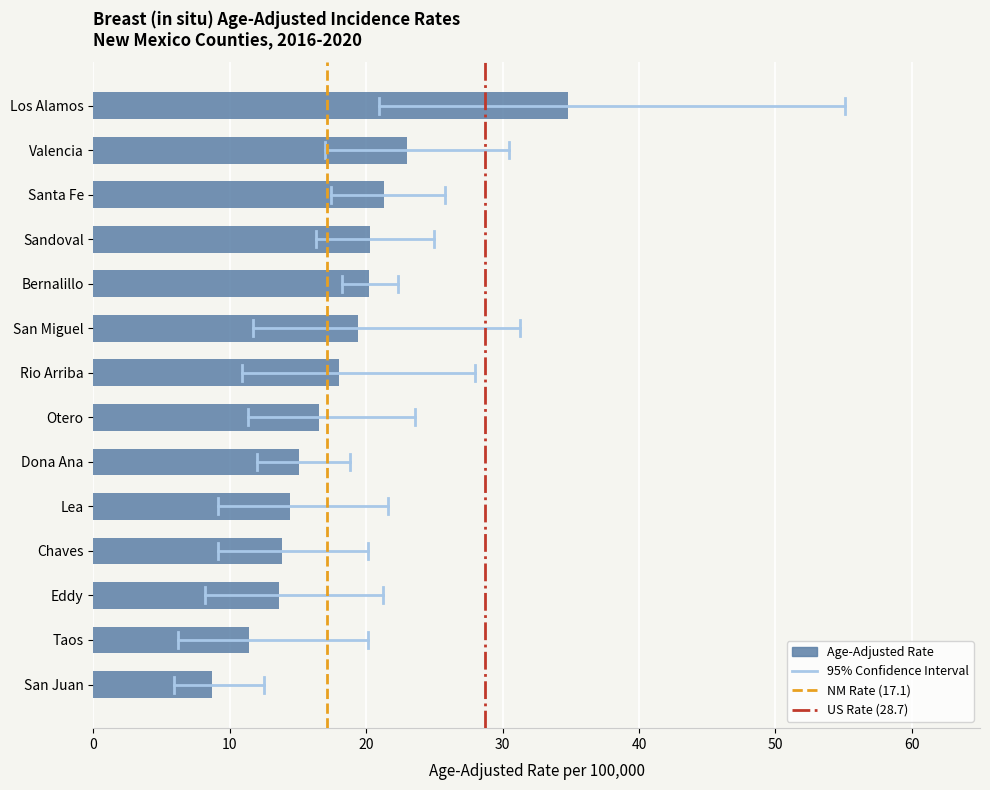

What is the difference between the values at Chaves and Dona Ana?

1.3